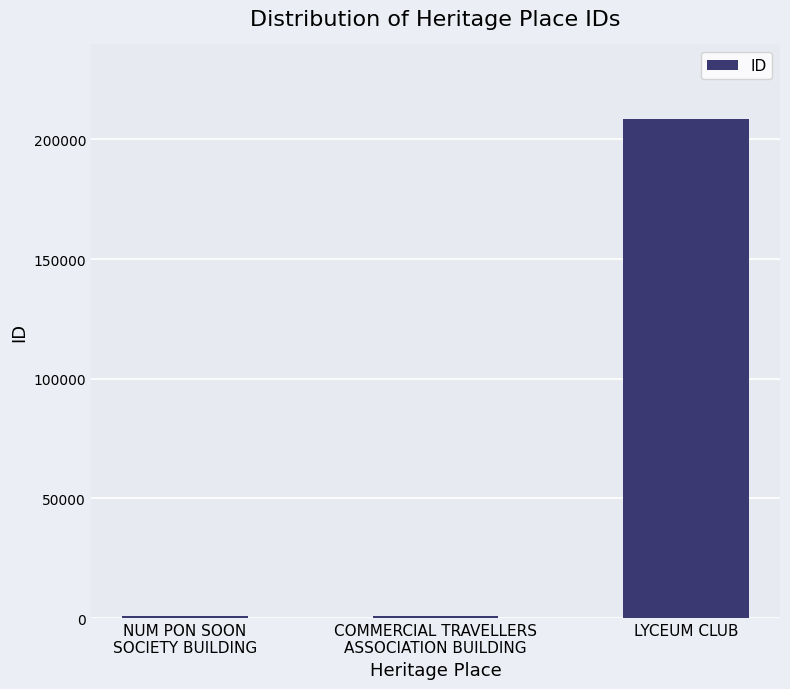

What is the difference between the maximum and minimum values?

207623